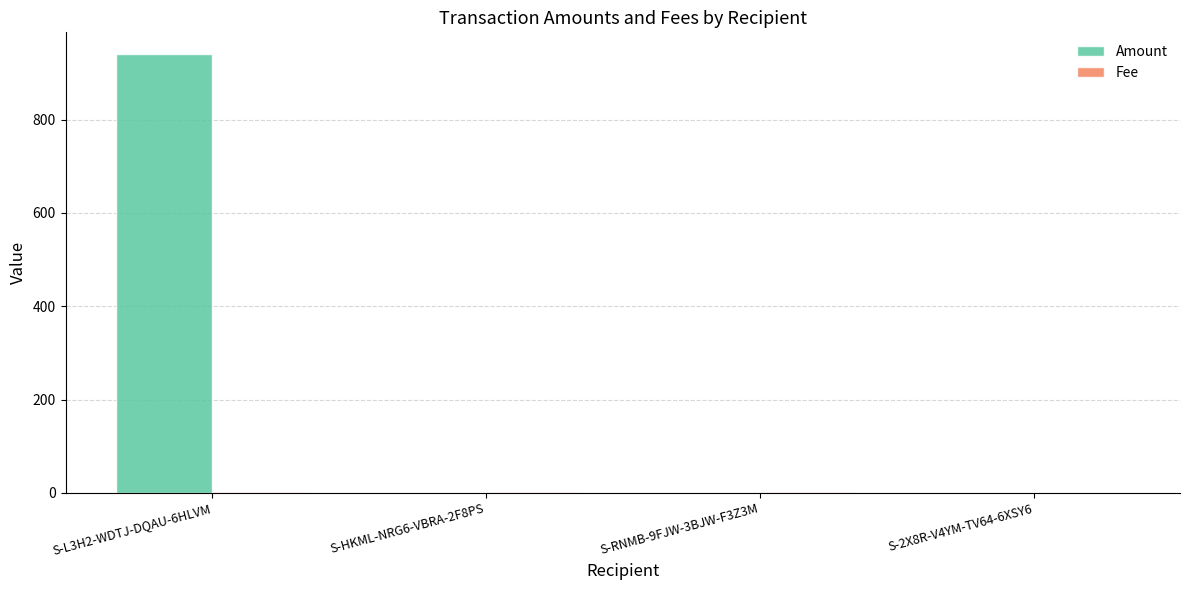

Which series has the largest total across all categories?

Amount